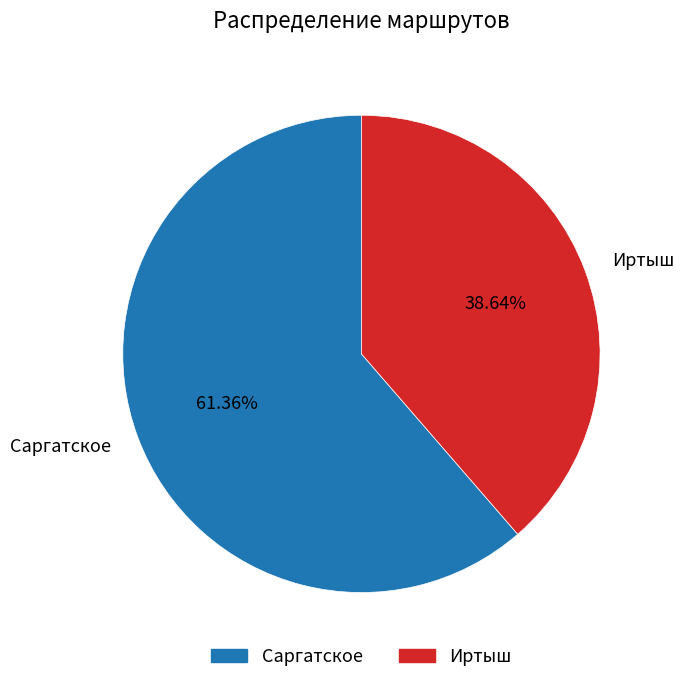

Which slice represents more than half of the pie?

Саргатское